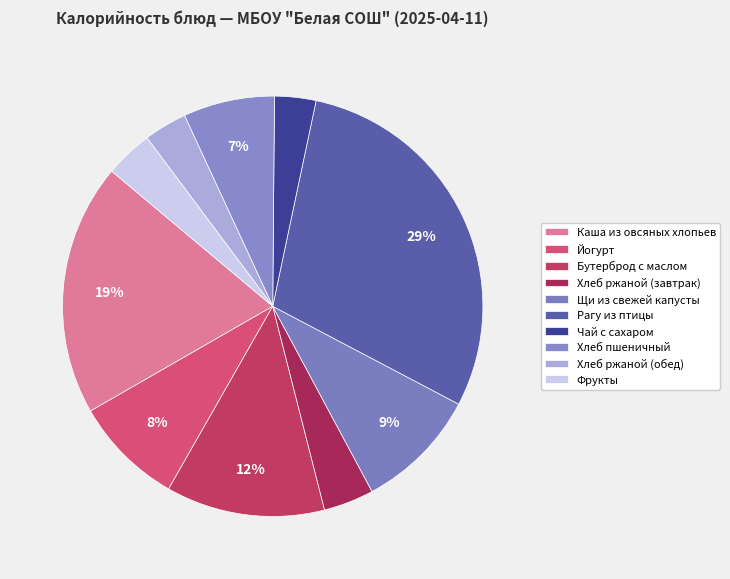

What percentage is the Фрукты slice, to the nearest percent?

4%